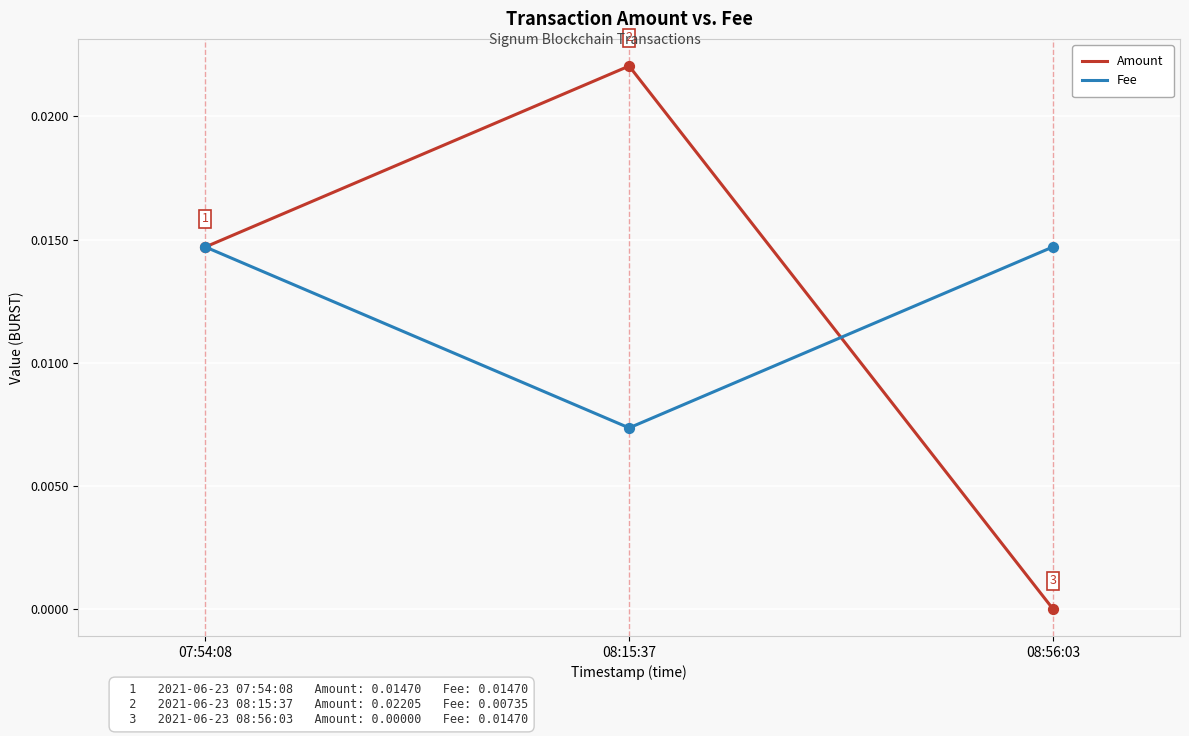

Count the Amount values in the range 0 to 1.

3